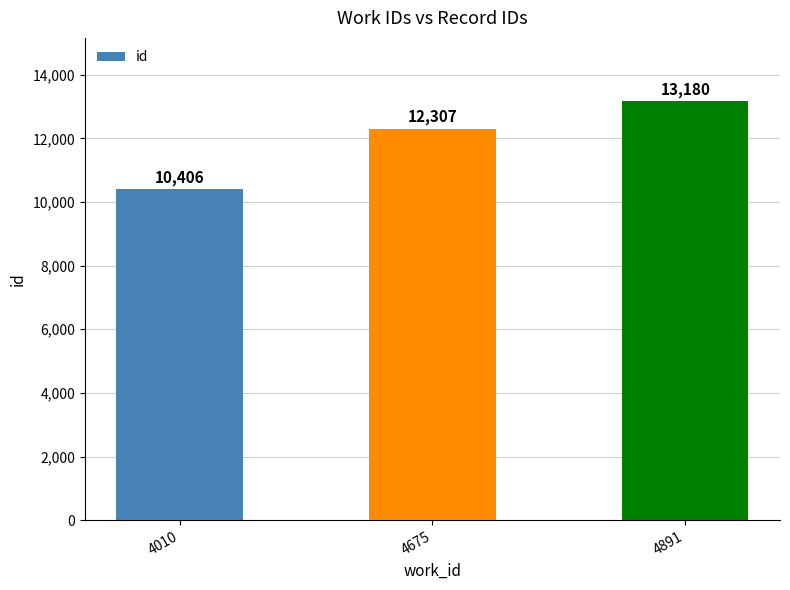

What is the difference between the maximum and minimum values?

2774